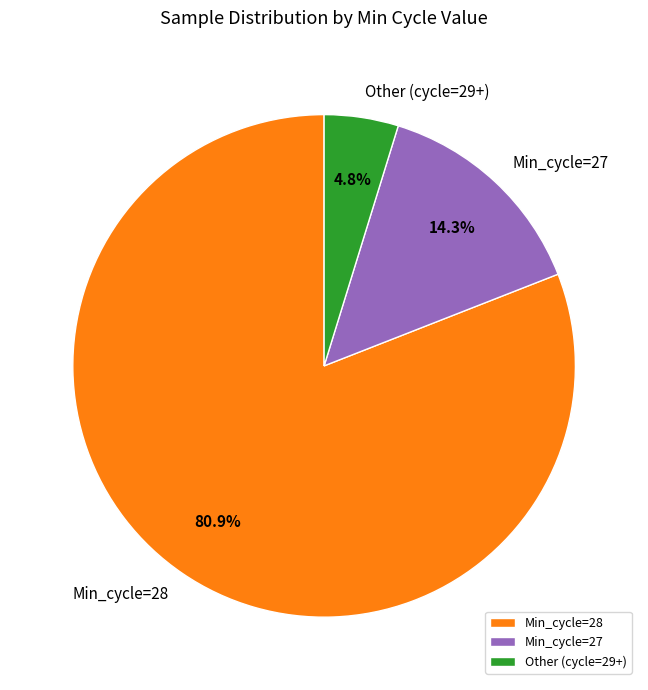

To the nearest percent, what is the average slice percentage?

33%